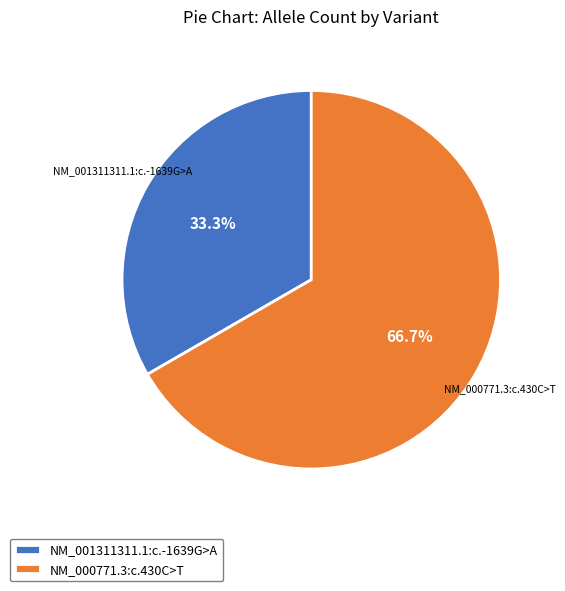

To the nearest percent, what is the difference between the NM_000771.3:c.430C>T and NM_001311311.1:c.-1639G>A slice percentages?

33%